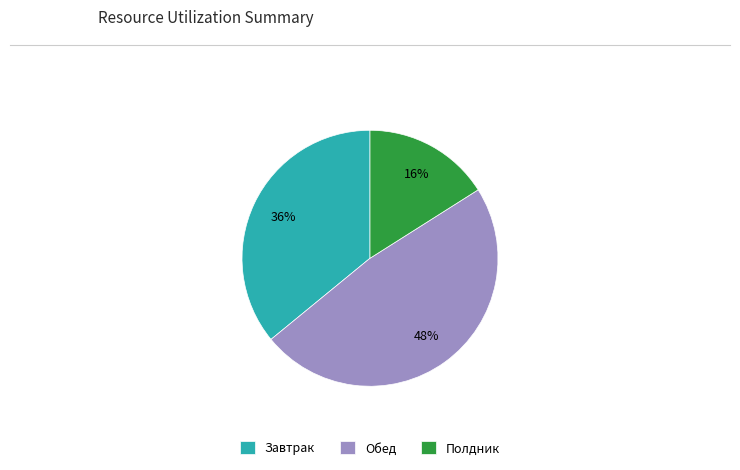

What is the ratio of the value at Завтрак to the value at Полдник?

2.2